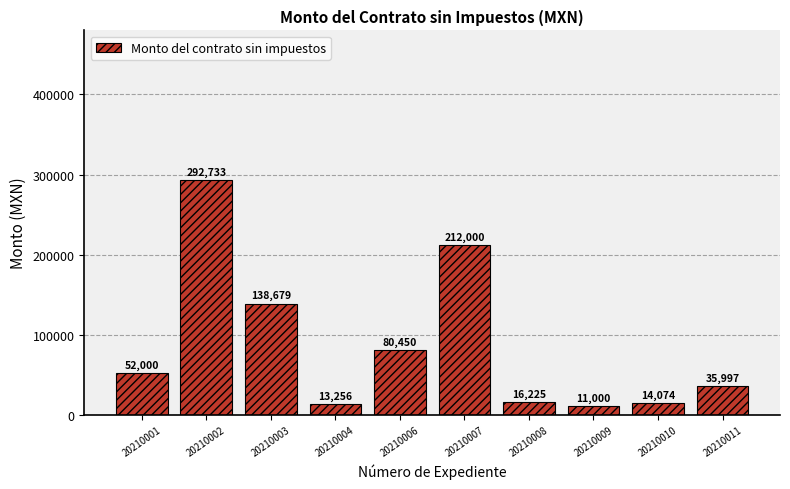

The value at 20210003 is 138679.0. True or false?

True